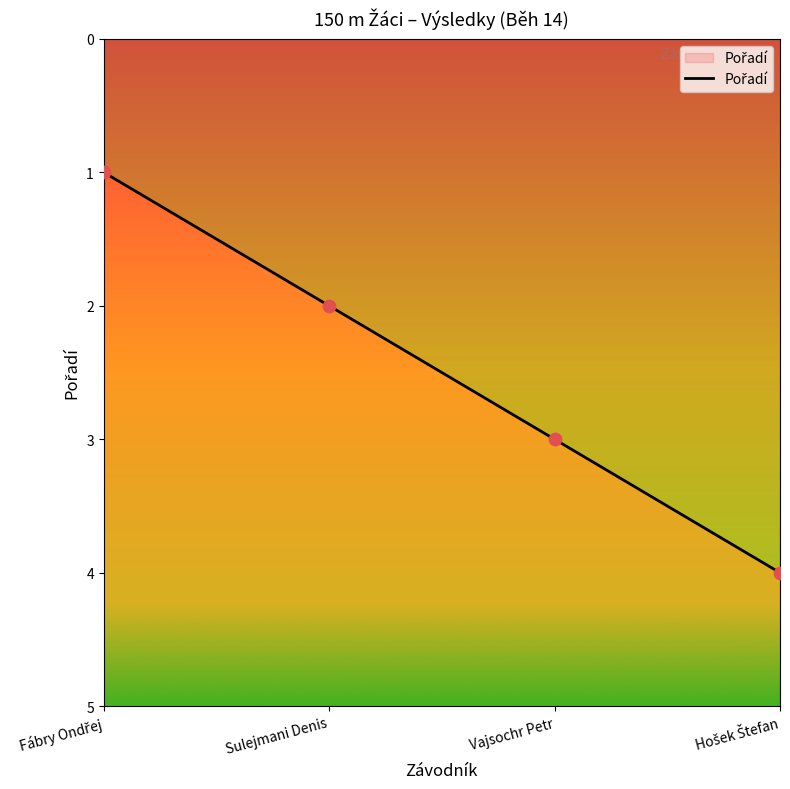

Between Fábry Ondřej and Vajsochr Petr, which is larger?

Vajsochr Petr